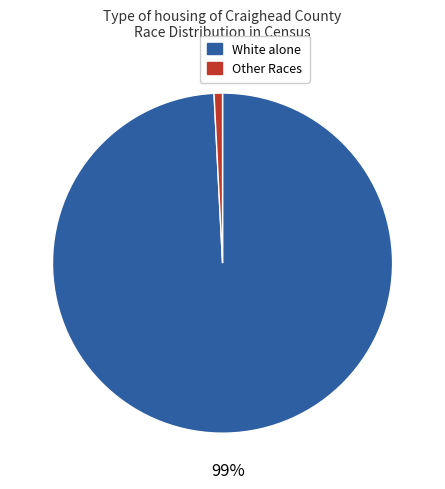

What is the largest slice in the pie chart?

White alone